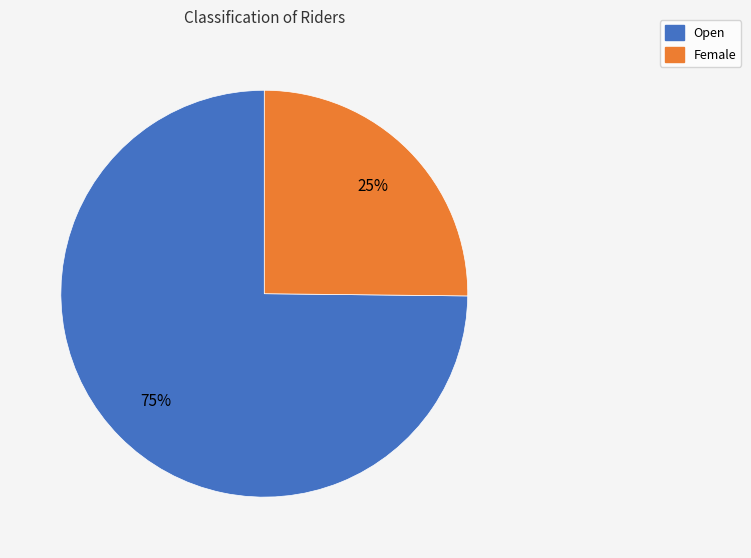

What is the largest slice in the pie chart?

Open